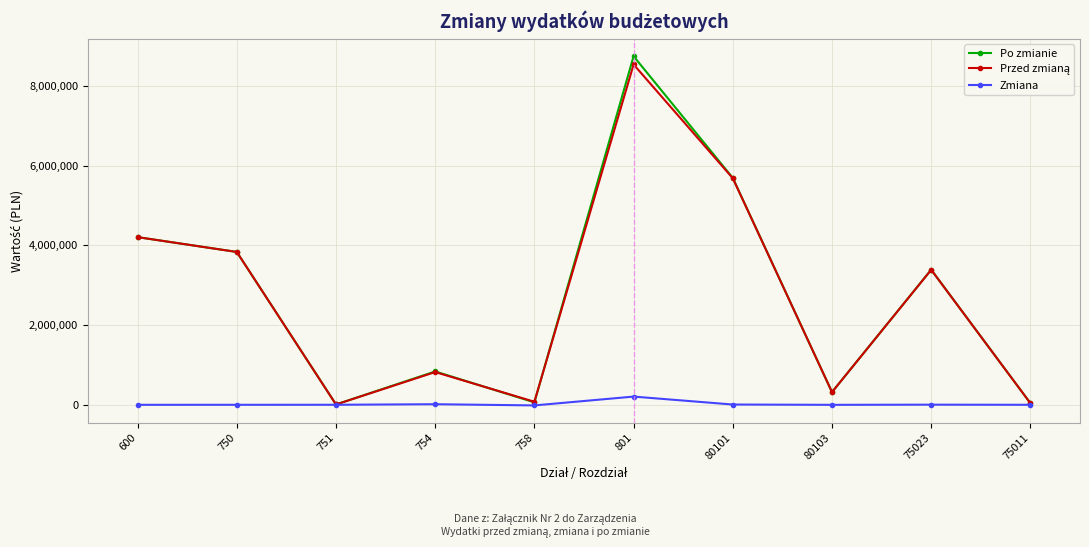

What is the value of the Zmiana point at the 9th from the left?

3700.0